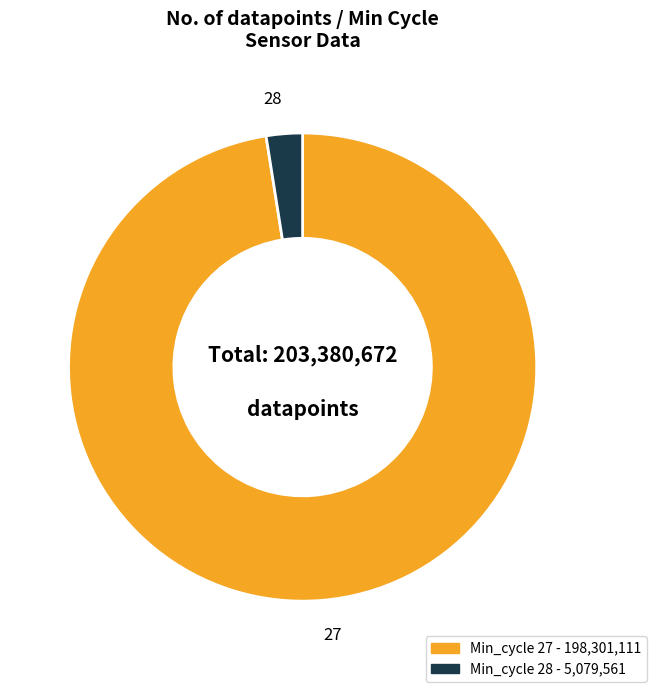

Is there any slice that represents more than half of the pie?

Yes